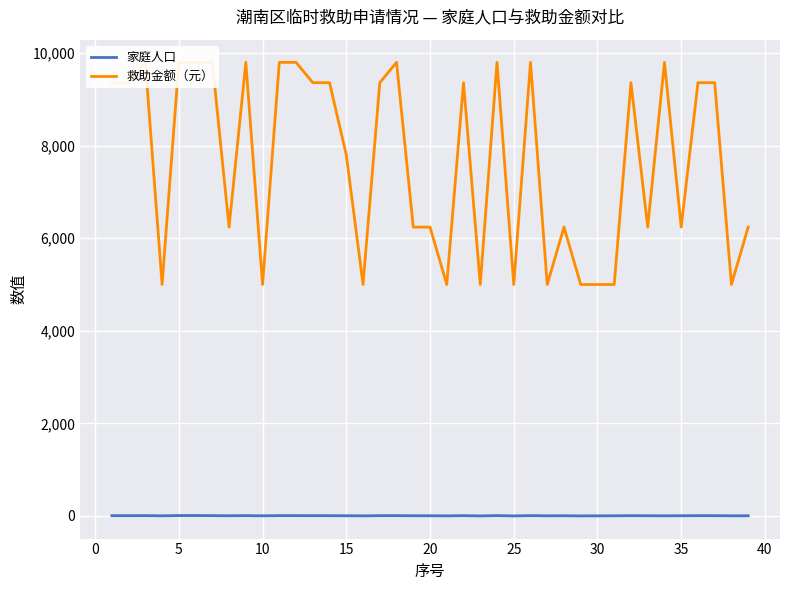

What is the sum of all 救助金额（元） values?

298520